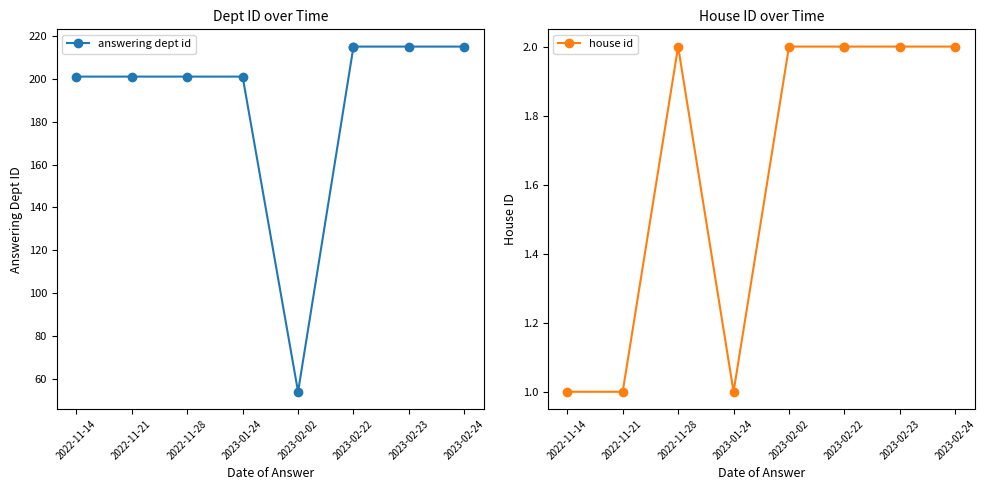

True or false: answering dept id has a value of 215 at 2023-02-22.

True